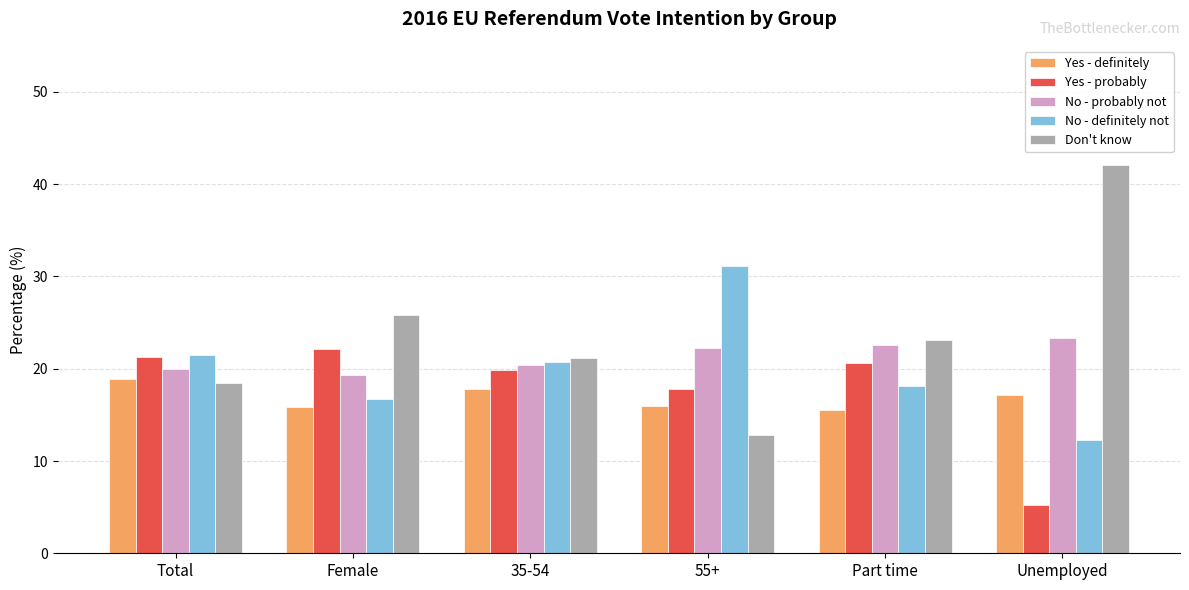

What is the smallest value displayed?

5.2